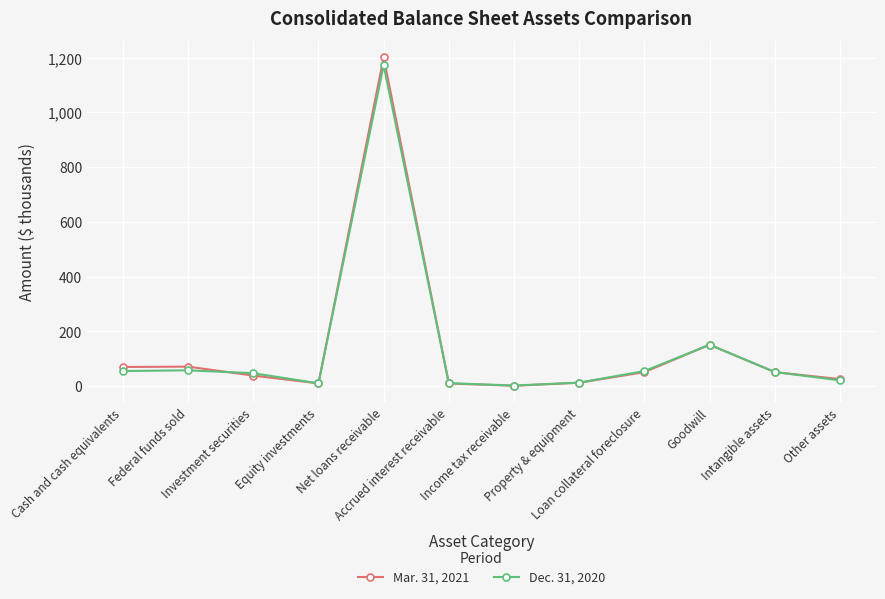

What is the label of the 8th point from the right?

Net loans receivable